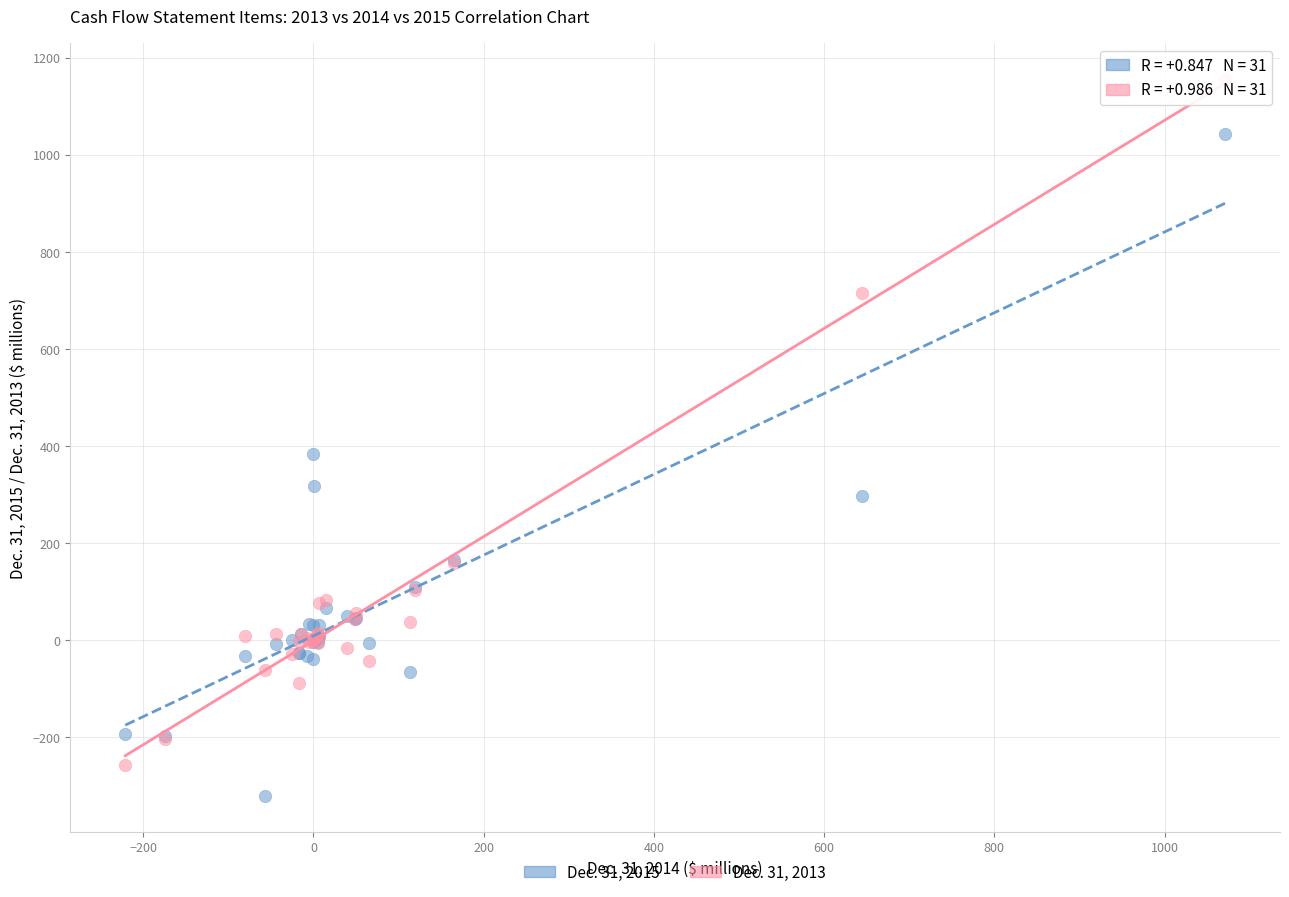

Which series contains the highest Y value?

Dec. 31, 2013